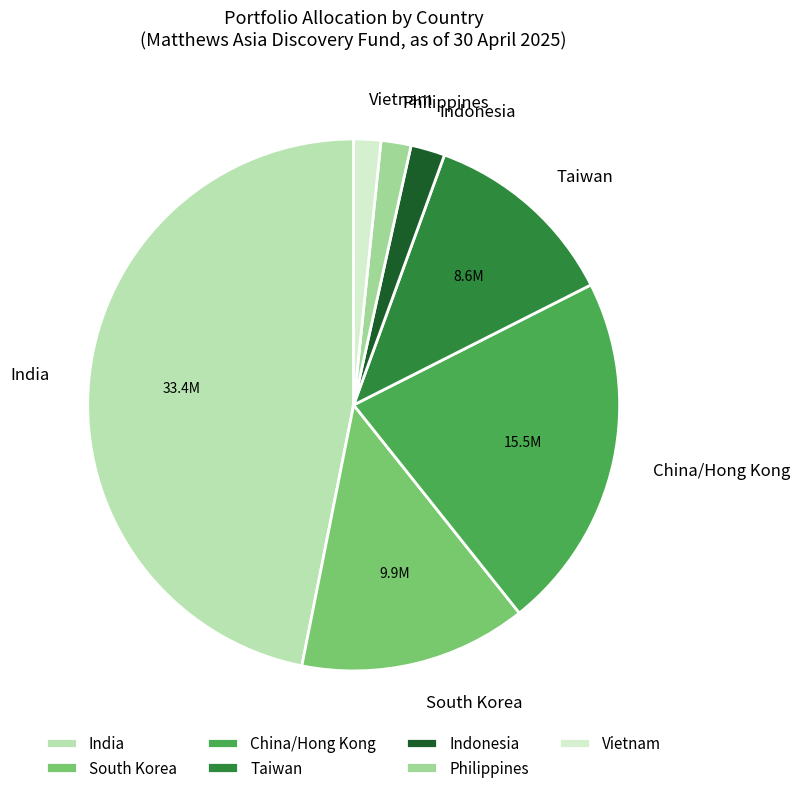

Count the number of slices in the pie.

7